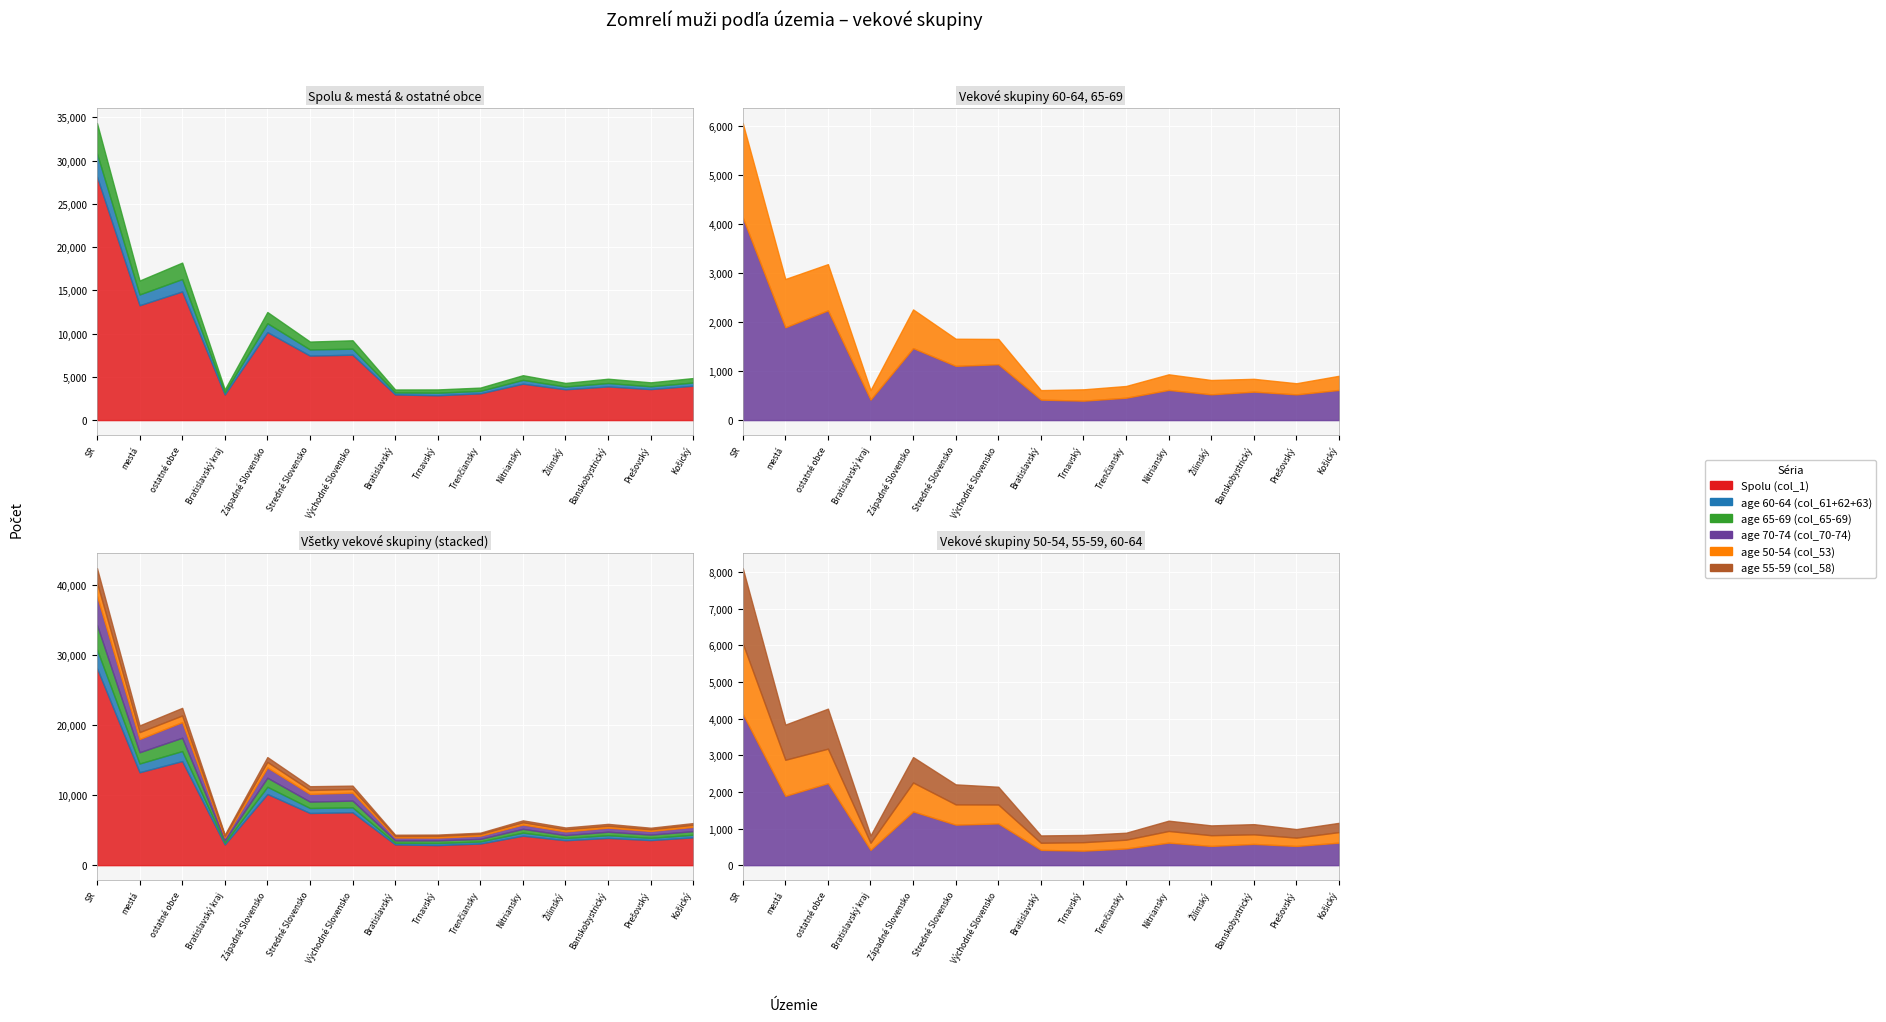

How many interior local peaks does the age 55-59 (col_58) series have?

4